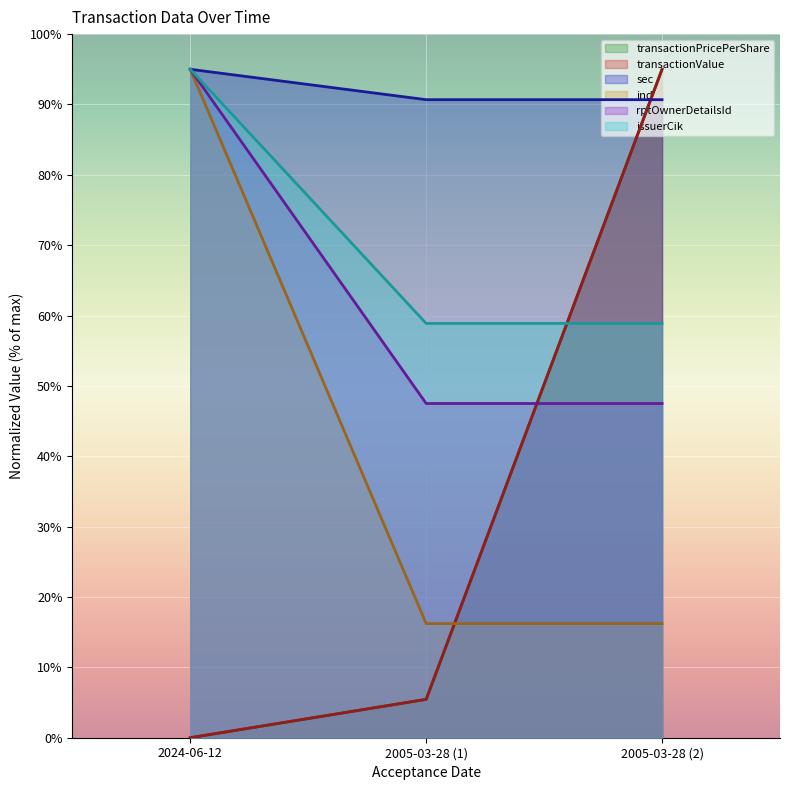

At which label is transactionValue closest to 47?

2005-03-28 (1)